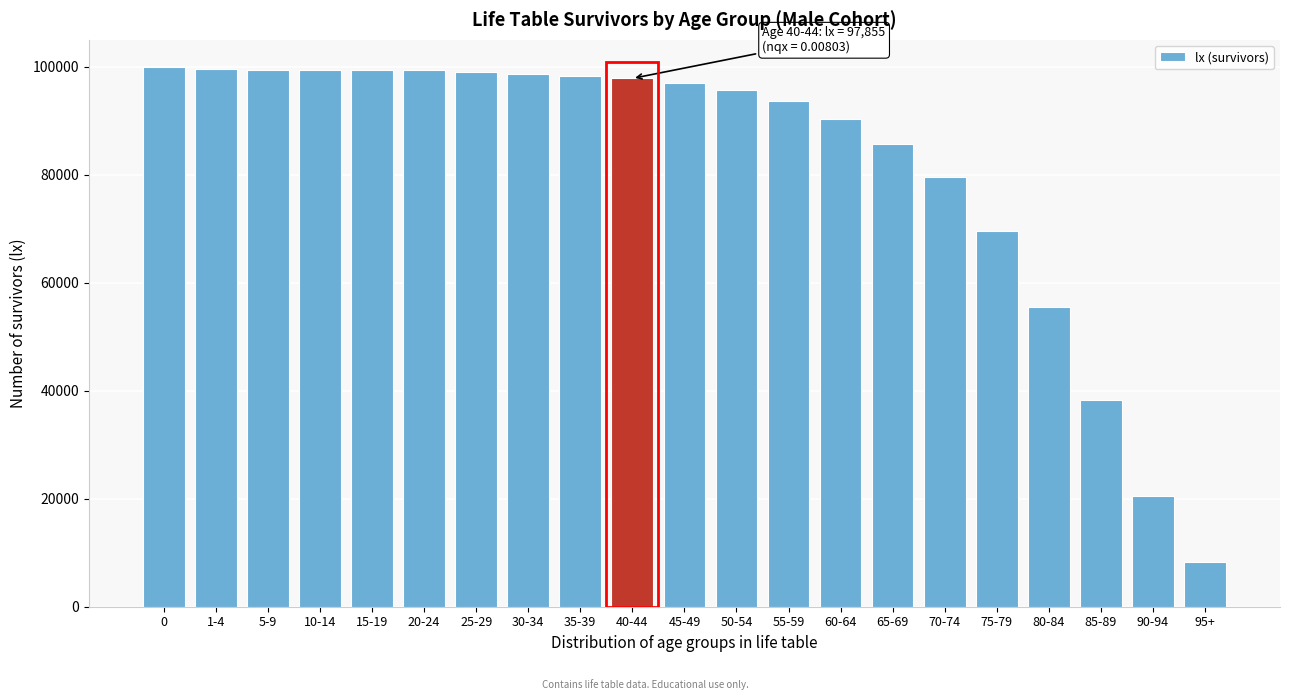

What is the difference between the values at 15-19 and 70-74?

19761